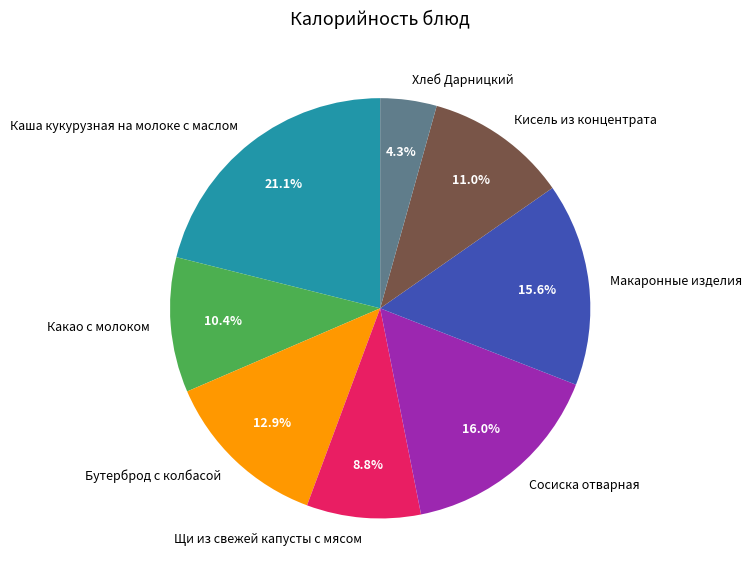

What percentage is the Какао с молоком slice, to the nearest percent?

10%